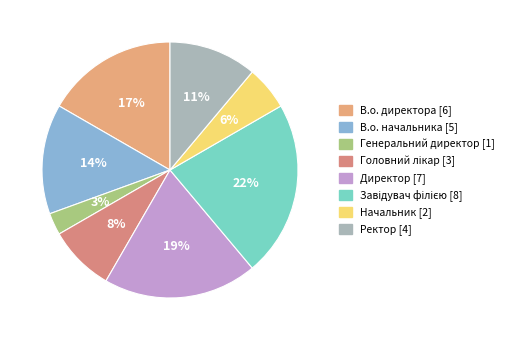

How many segments does this pie chart have?

8